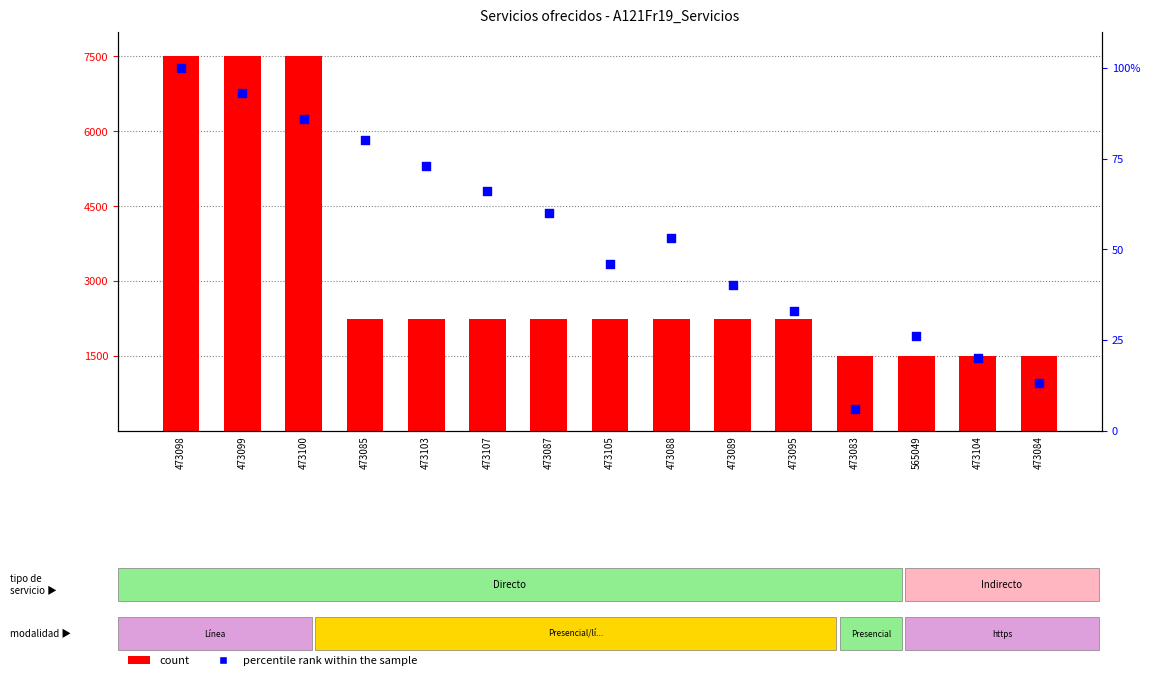

Which series reaches the maximum Y coordinate?

count